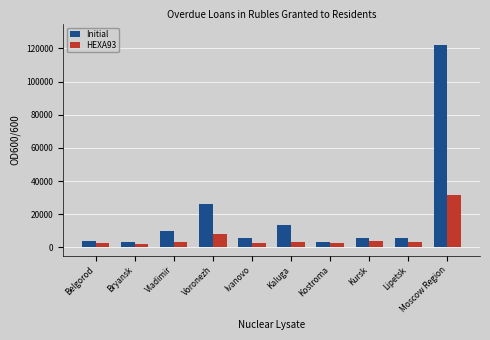

Where is Initial nearest to the value 62512?

Voronezh